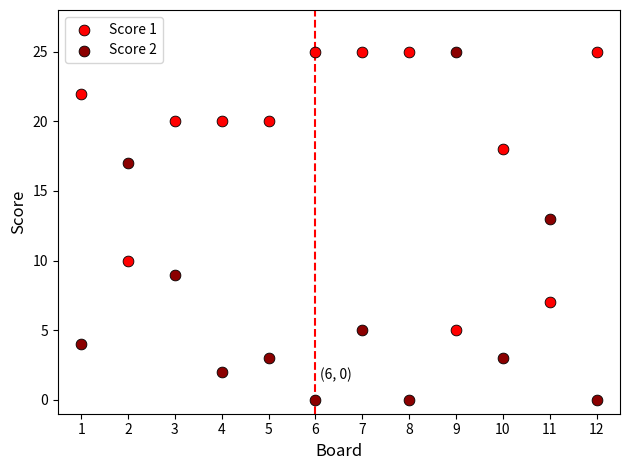

Which series contains the lowest Y value?

Score 2